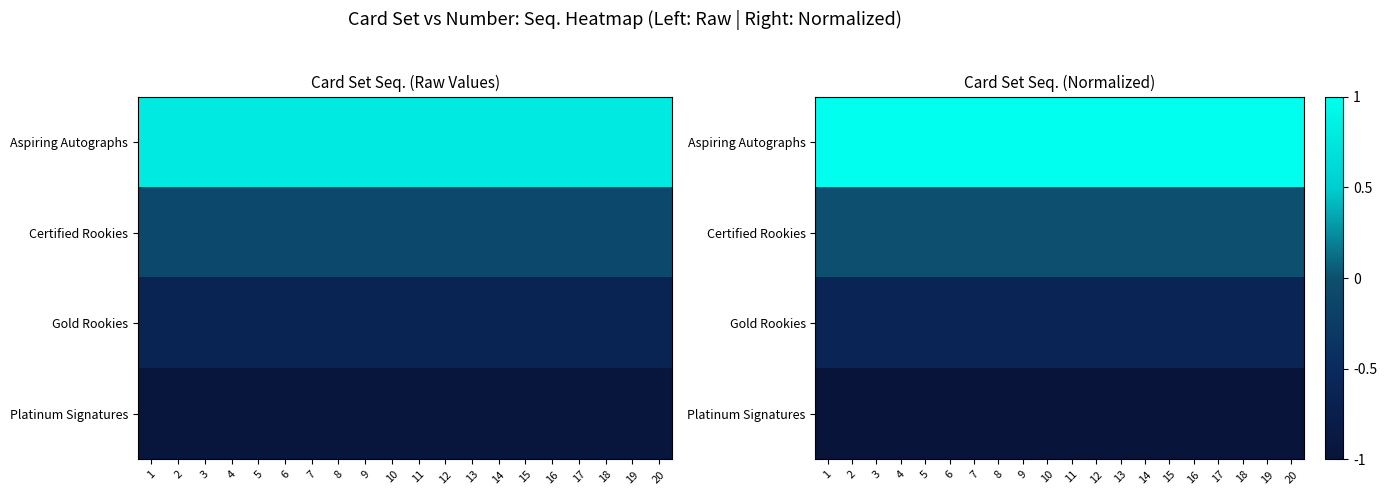

Which category has the lowest value in the Certified Rookies series?

1